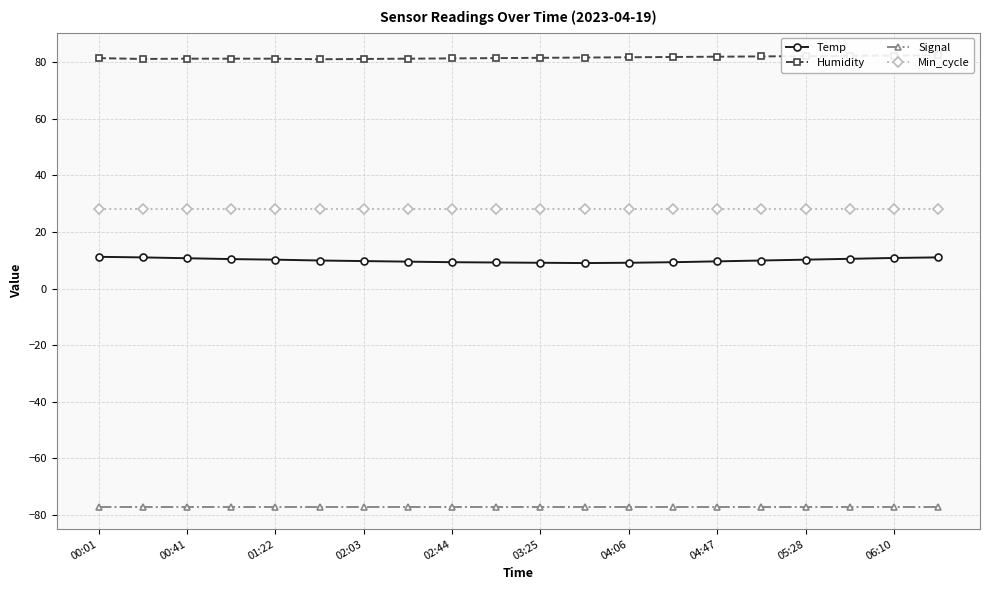

What is the average value of the Signal series?

-77.0